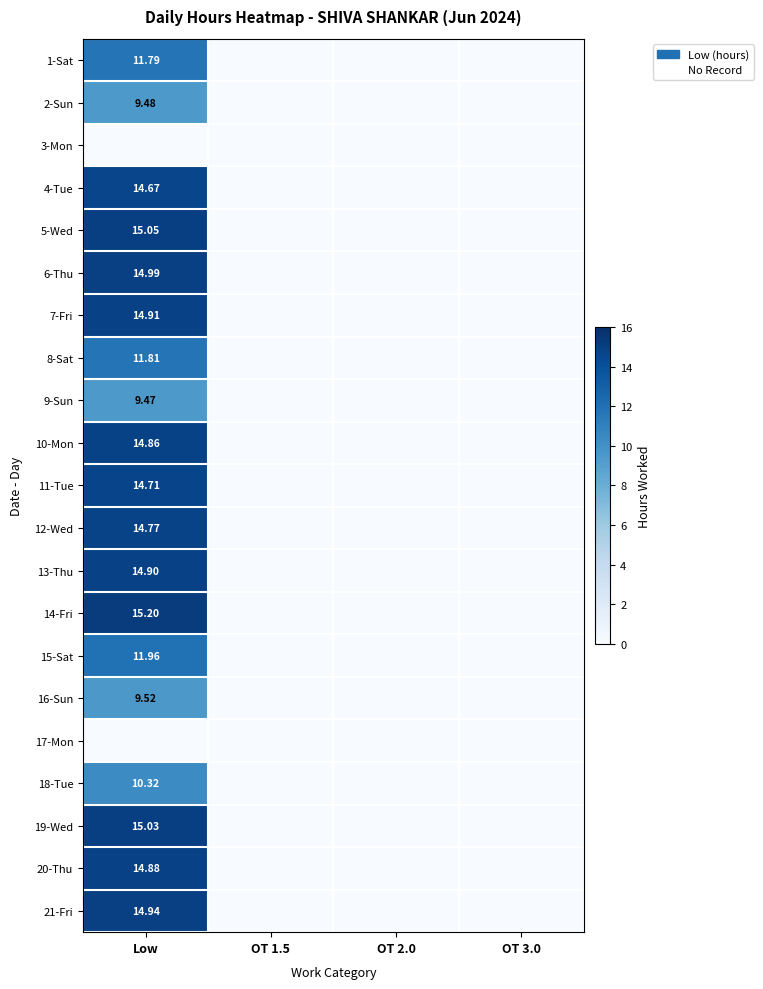

How many series are shown in this chart?

21